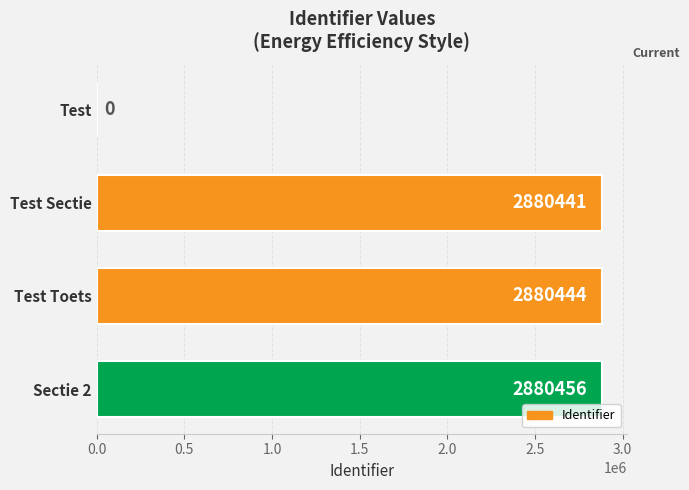

What is the change in value from Test to Sectie 2?

+2880456